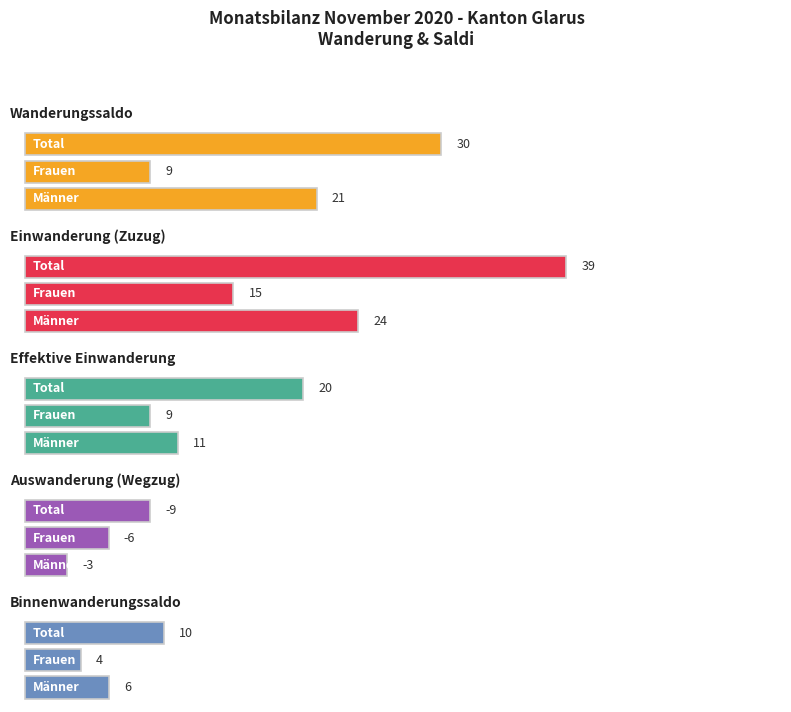

Is the value of Binnenwanderungssaldo at Total greater than the value of Auswanderung (Wegzug) at Total?

Yes